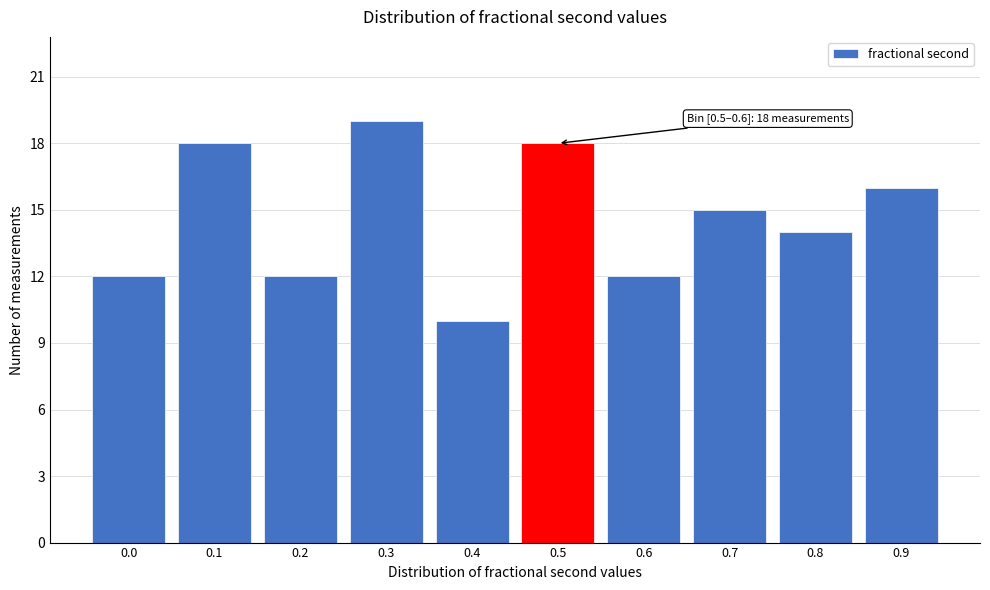

Reading left to right, what are all the values shown in this chart?

0.0=12	0.1=18	0.2=12	0.3=19	0.4=10	0.5=18	0.6=12	0.7=15	0.8=14	0.9=16